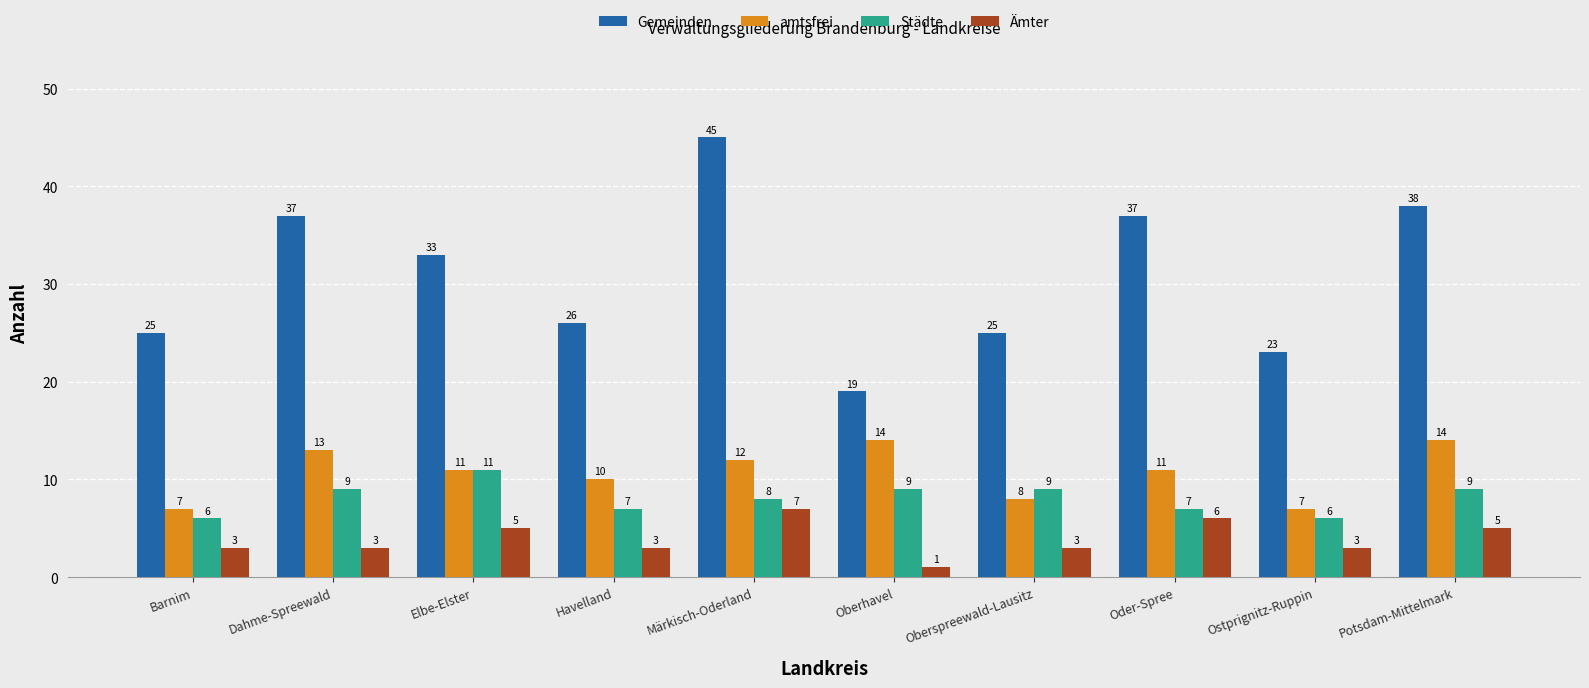

What are all the series names shown in the legend?

Gemeinden, amtsfrei, Städte, Ämter